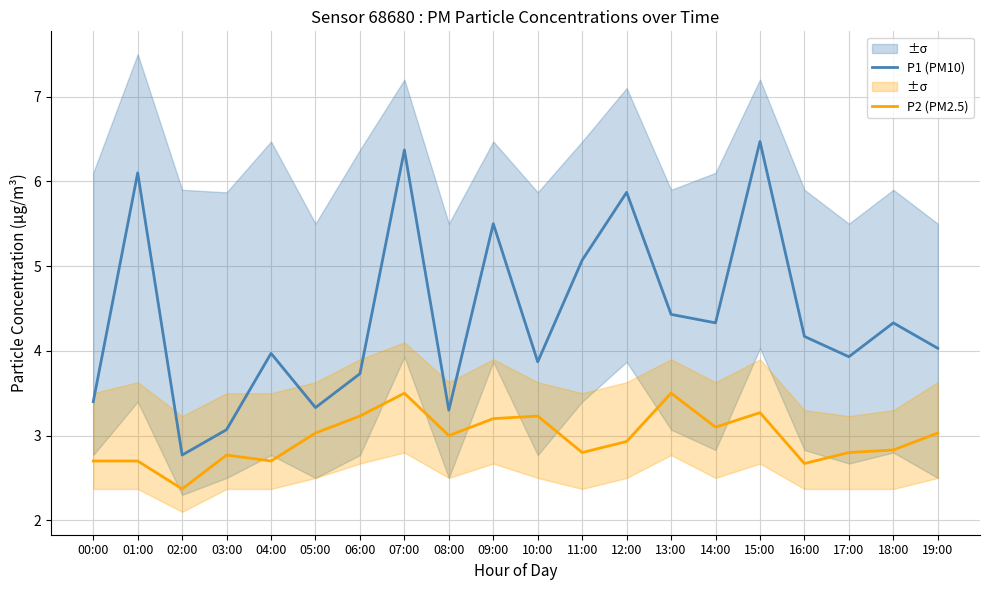

In P1 (PM10), how many points are higher than both neighbors (excluding endpoints)?

7